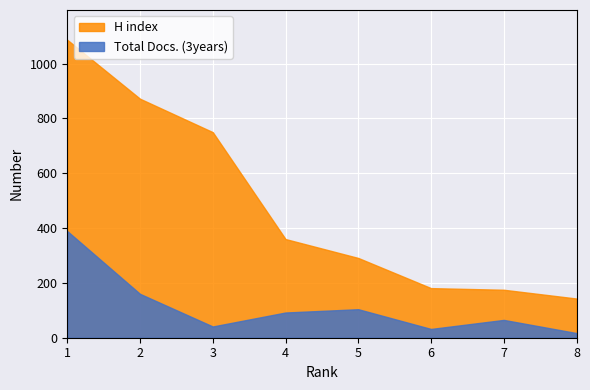

List the series in order of their peak value, lowest first.

Total Docs. (3years), H index